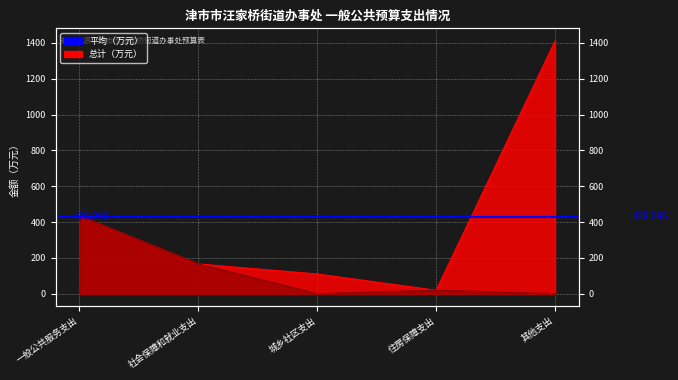

Is the value of 总计 at 城乡社区支出 greater than the value of 基本支出合计 at 一般公共服务支出?

No